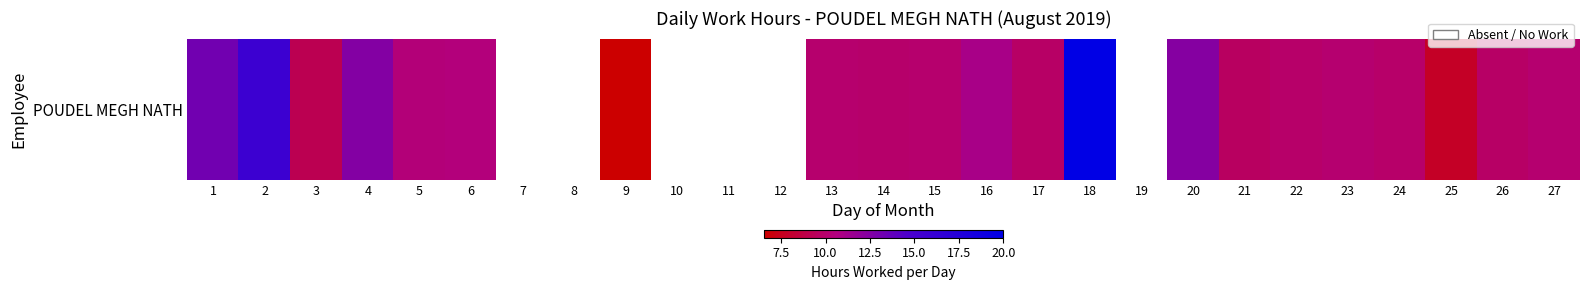

What is the difference between the maximum and minimum values?

13.4